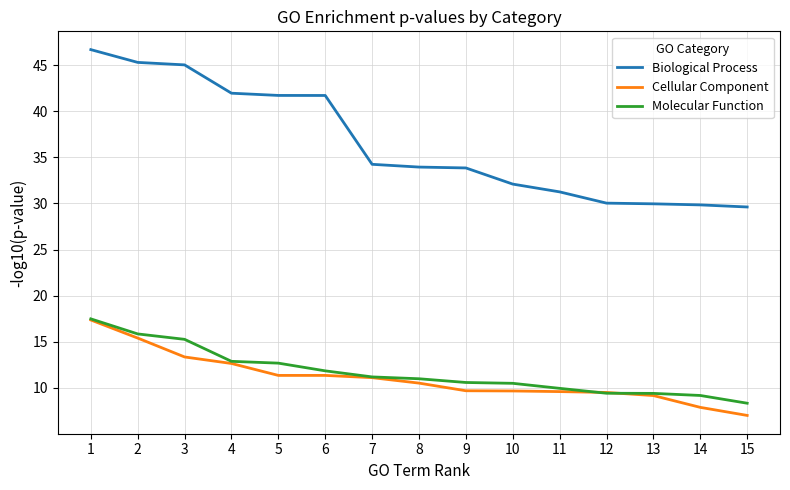

Rank the series at 10 from lowest to highest value.

Cellular Component, Molecular Function, Biological Process